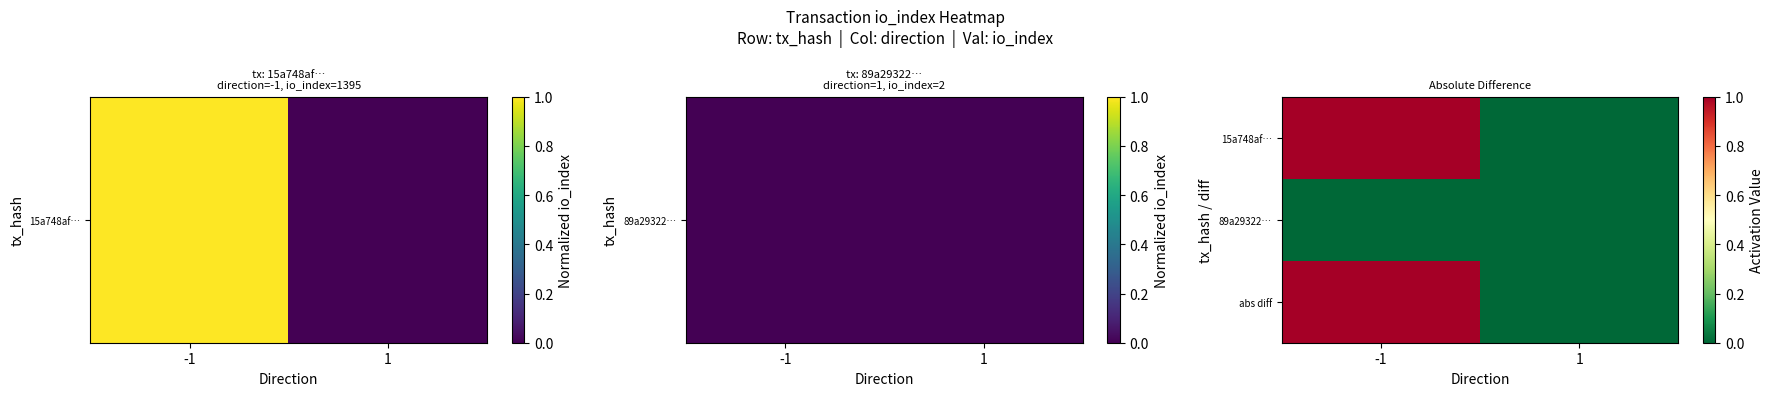

Reading right to left, transcribe all the data shown in this chart.

15a748af…: 1=0.0	-1=1.0
89a29322…: 1=0.0	-1=0.0
abs diff: 1=0.0	-1=1.0